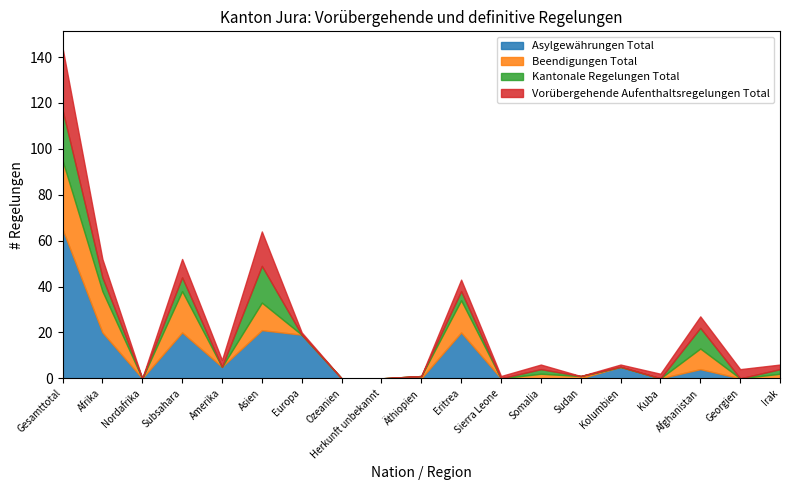

Which series changed the most between Ozeanien and Afghanistan?

Beendigungen Total